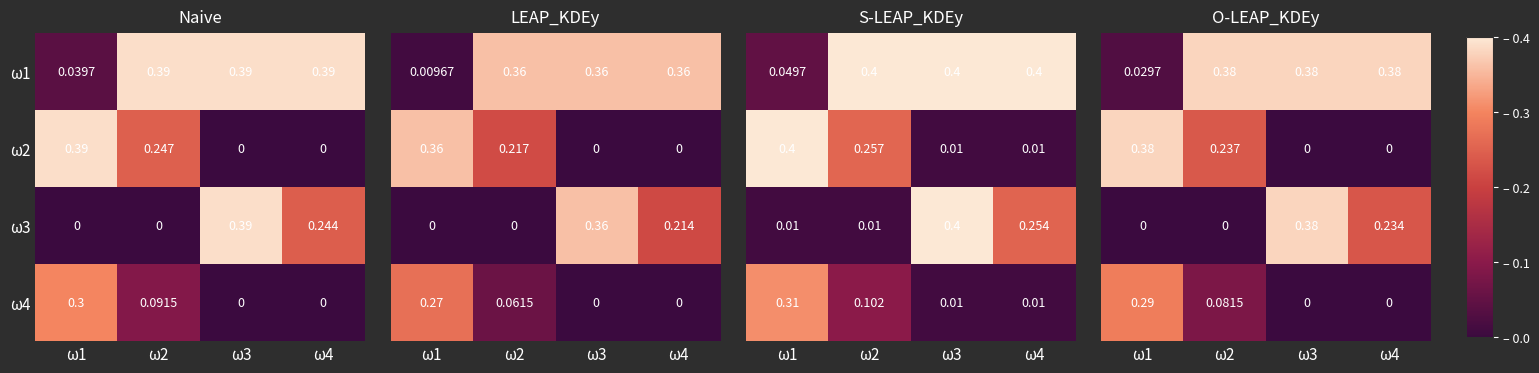

The ω2 series shows 0.4 at ω1. True or false?

True